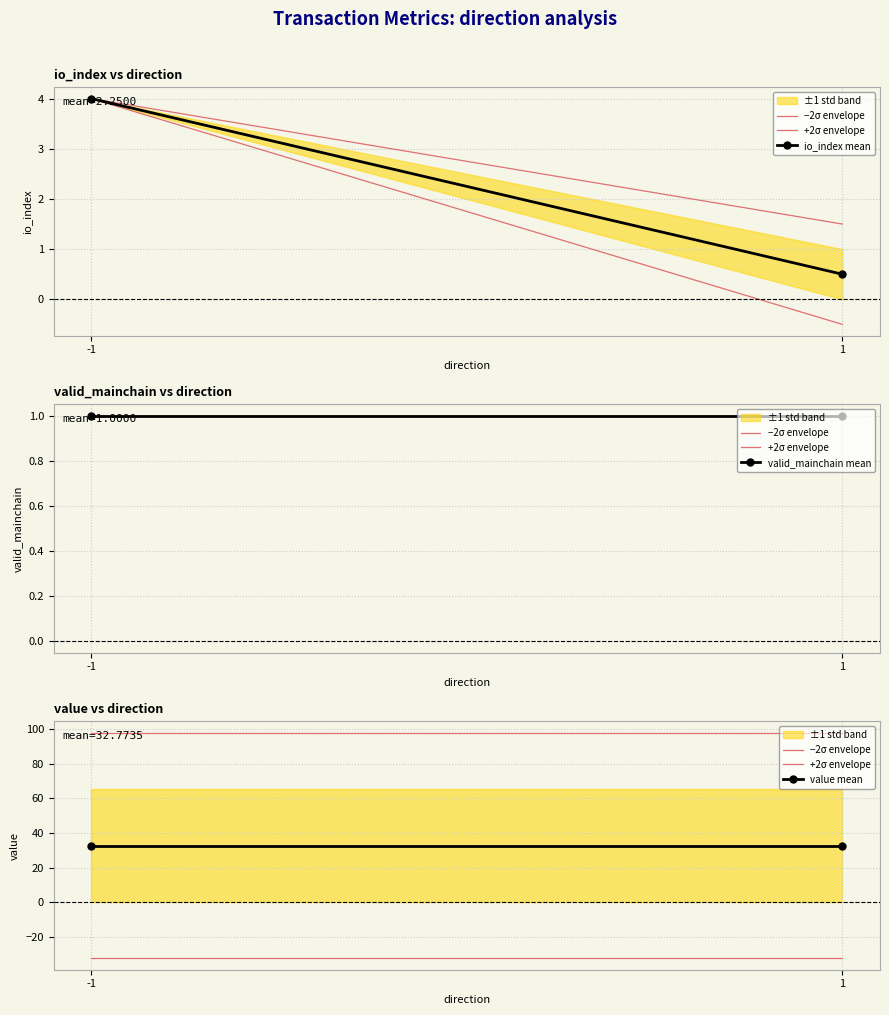

What is the average value of the io_index mean series?

2.2